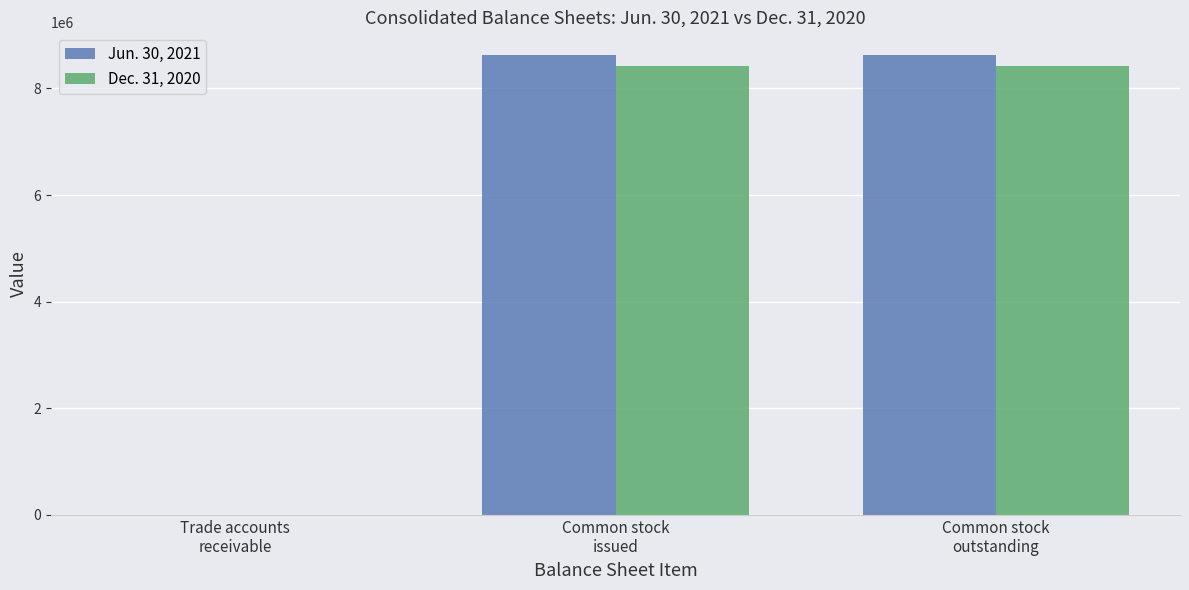

What is the greatest value displayed?

8619522